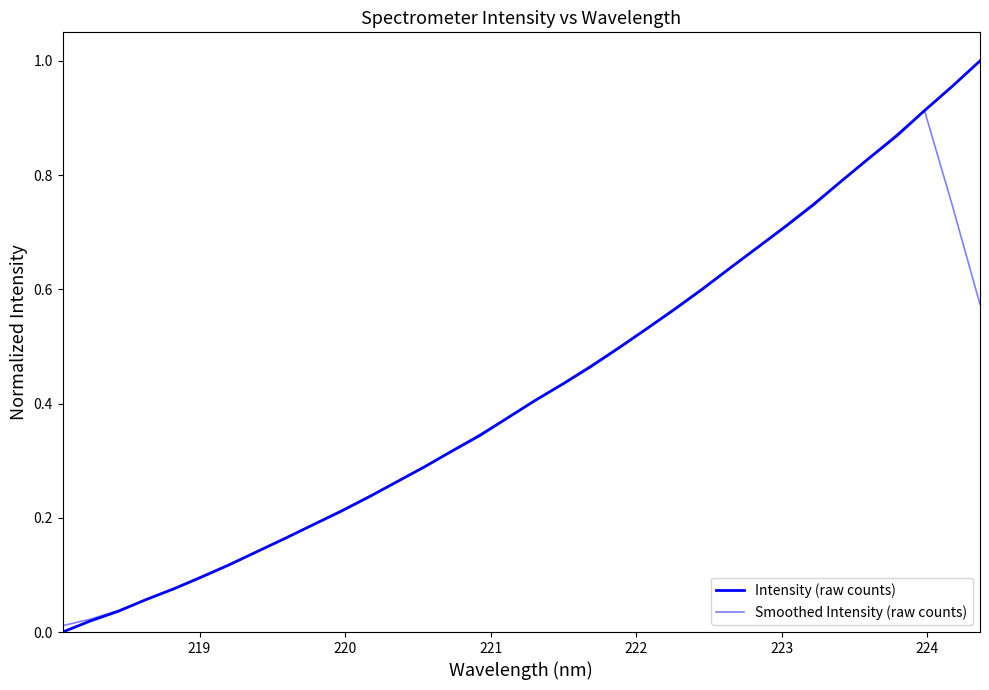

Does the chart have visible grid lines?

No